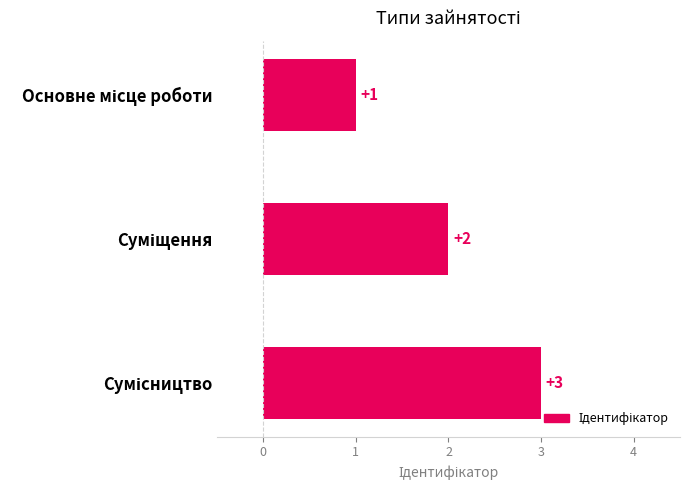

What is the difference between the maximum and minimum values?

2